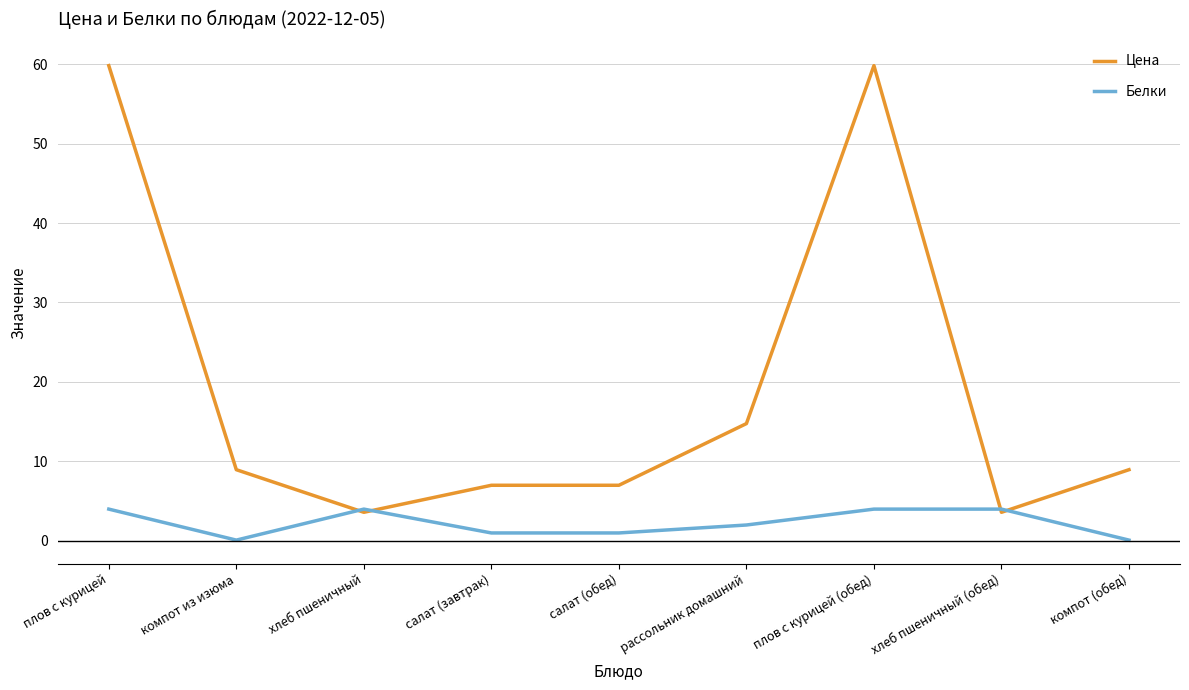

At how many categories does at least one series exceed 37?

2